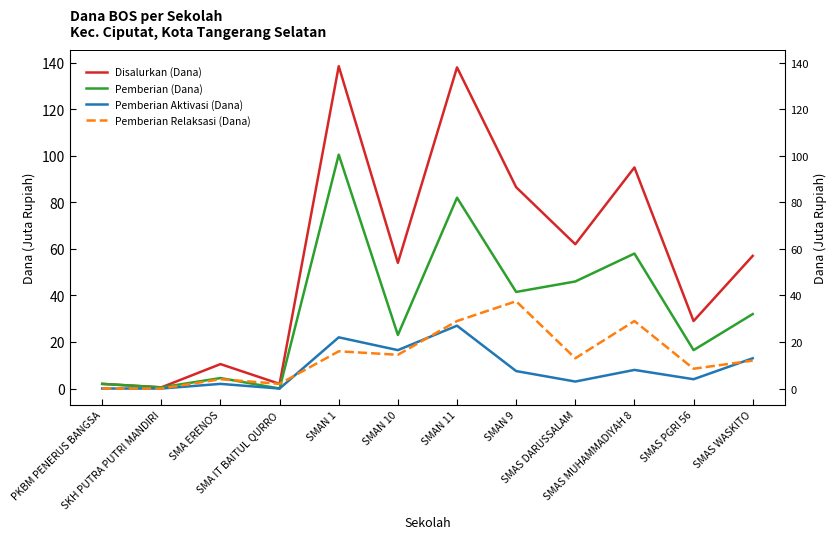

How many data points does each series have?

12